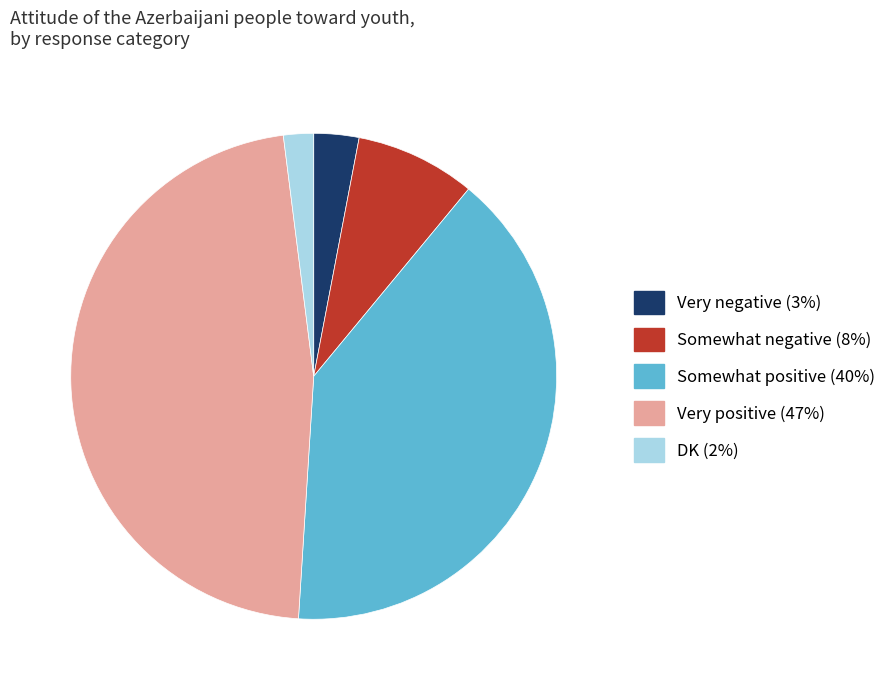

Count the number of slices in the pie.

5